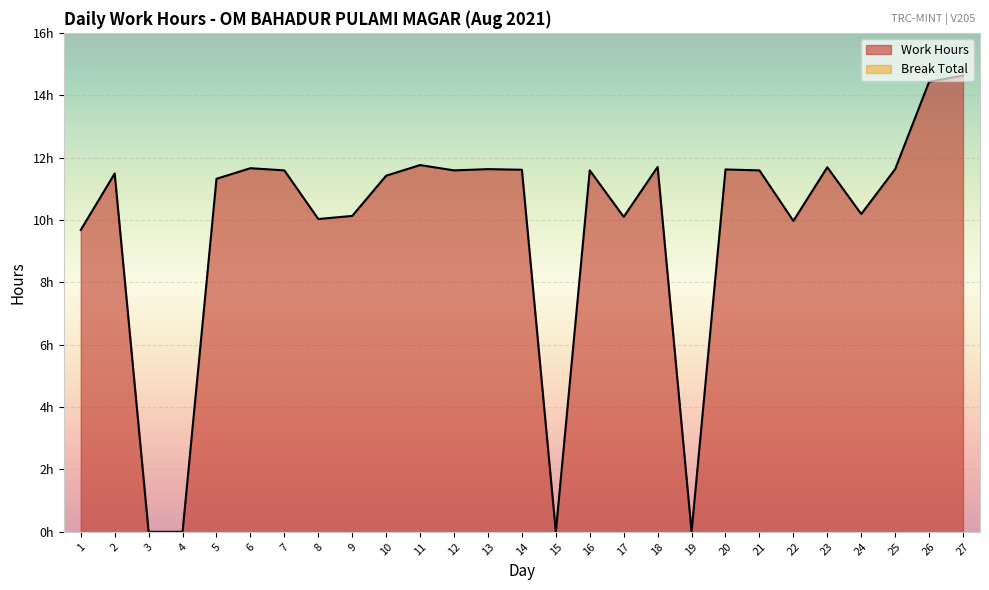

At which category does the data reach its first local peak?

2